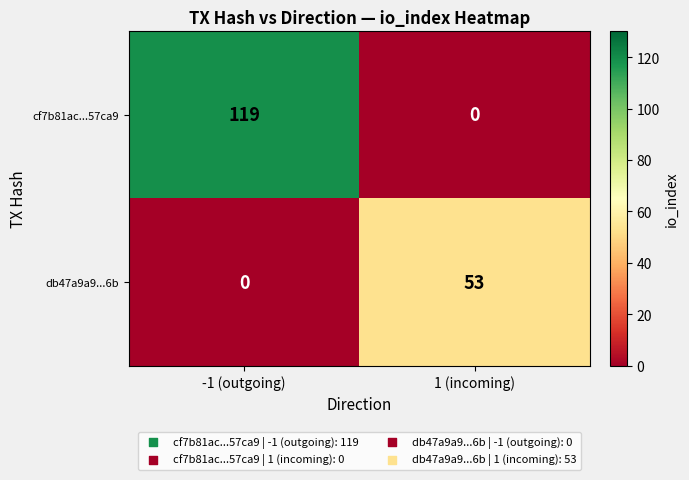

Rank the series by their maximum value, from highest to lowest.

cf7b81ac...57ca9, db47a9a9...6b